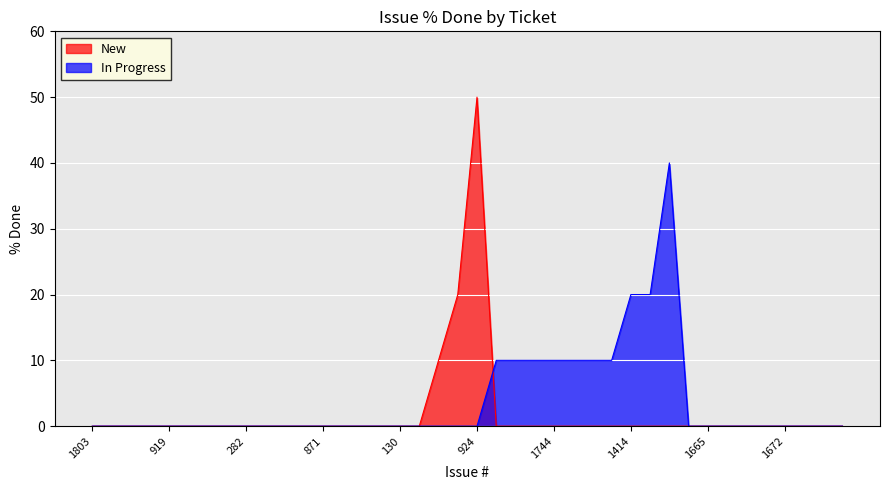

Count the In Progress values in the range 0 to 10.

37